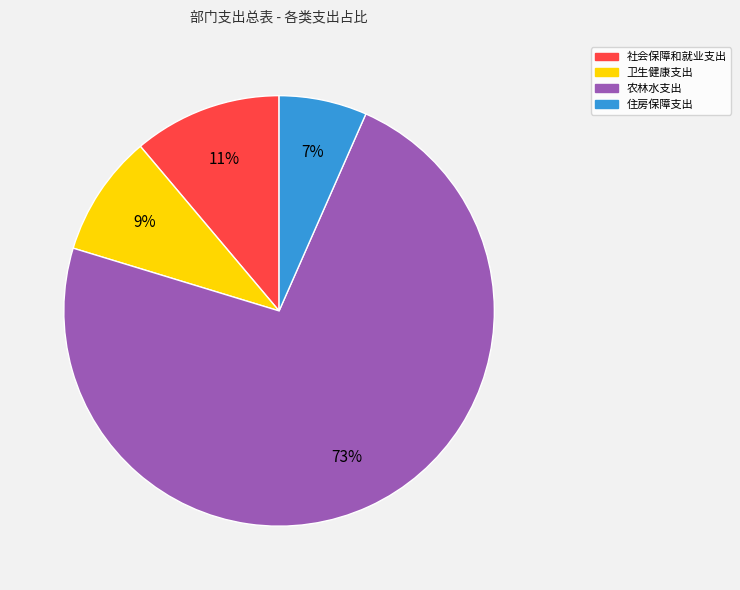

Which category accounts for the majority?

农林水支出